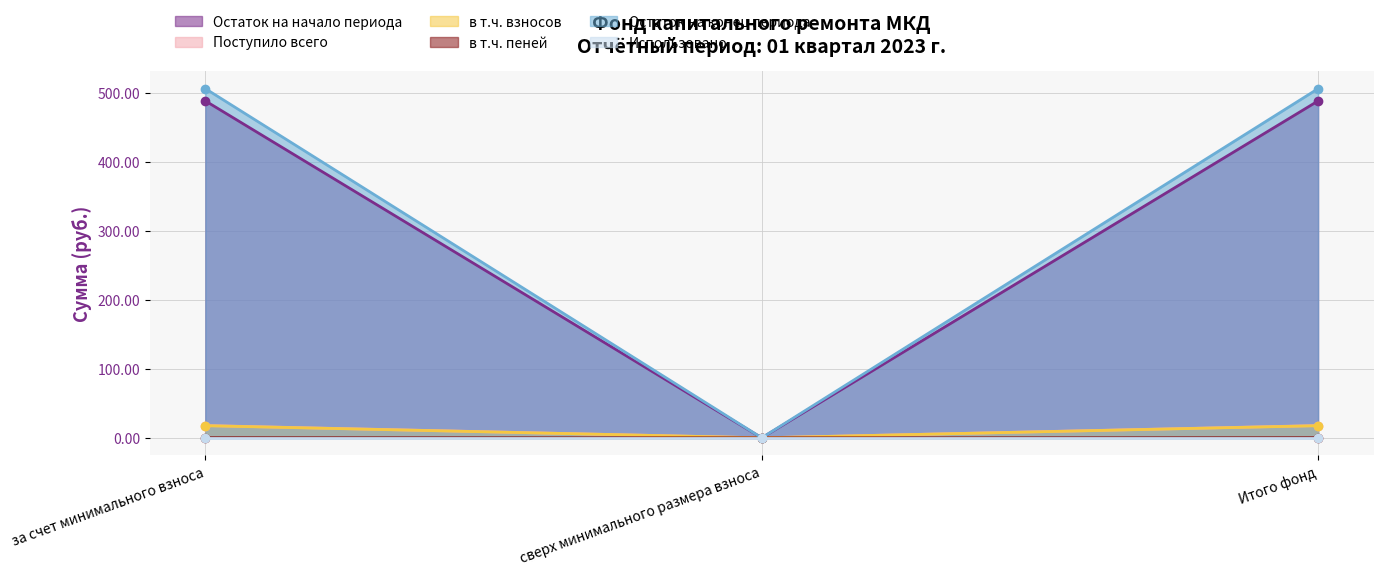

What is the highest value of the Остаток на конец периода series?

505.8